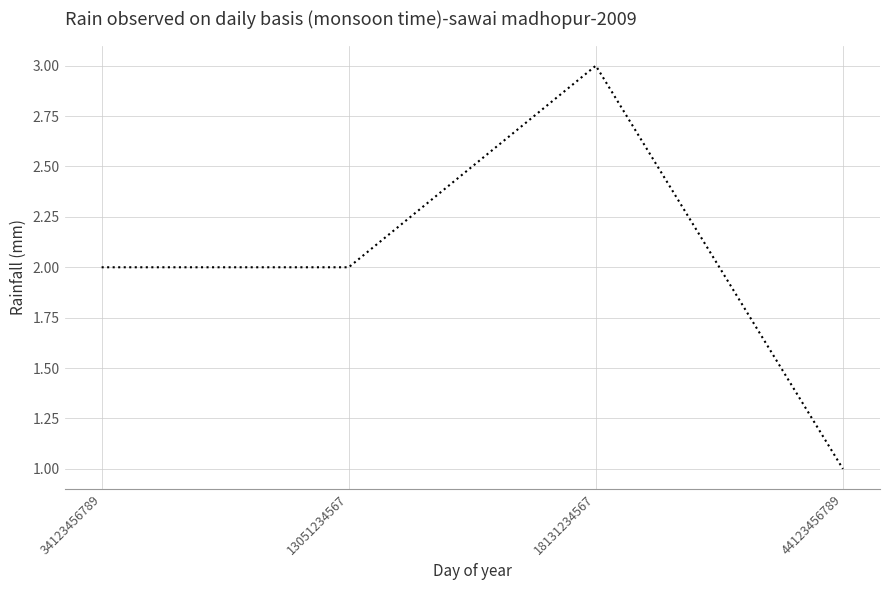

How many interior local peaks (higher than both neighbors) does the data have?

1